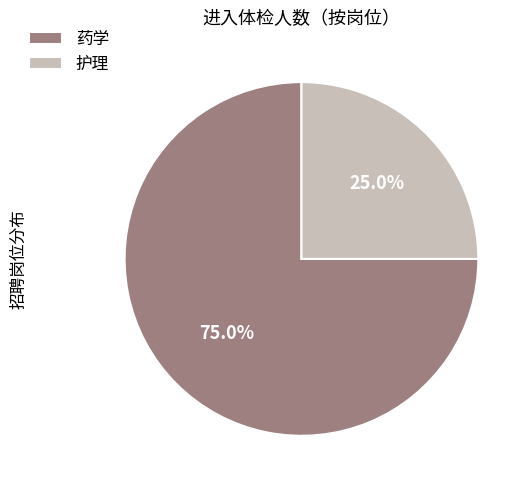

Which category has the smallest portion of the pie?

护理